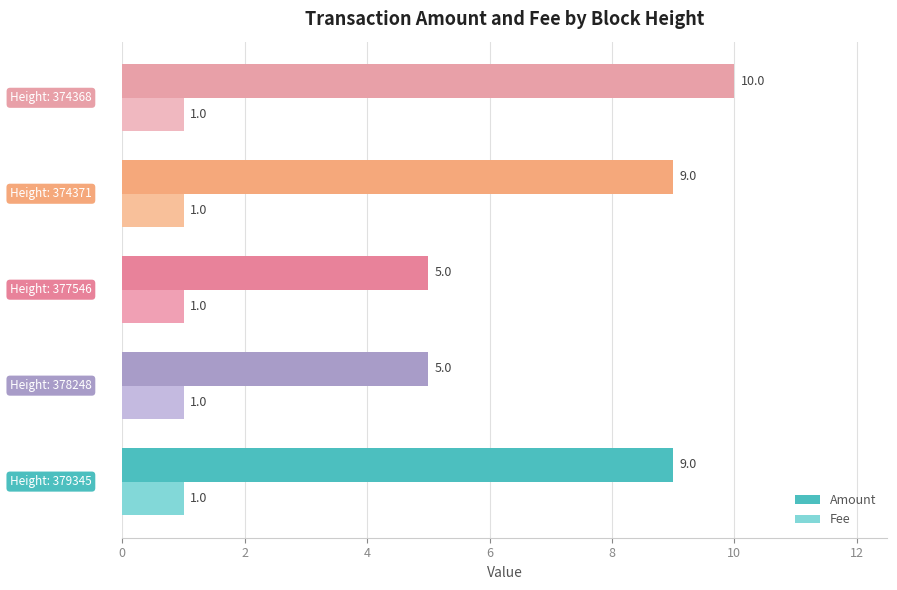

What is the minimum value for Amount?

5